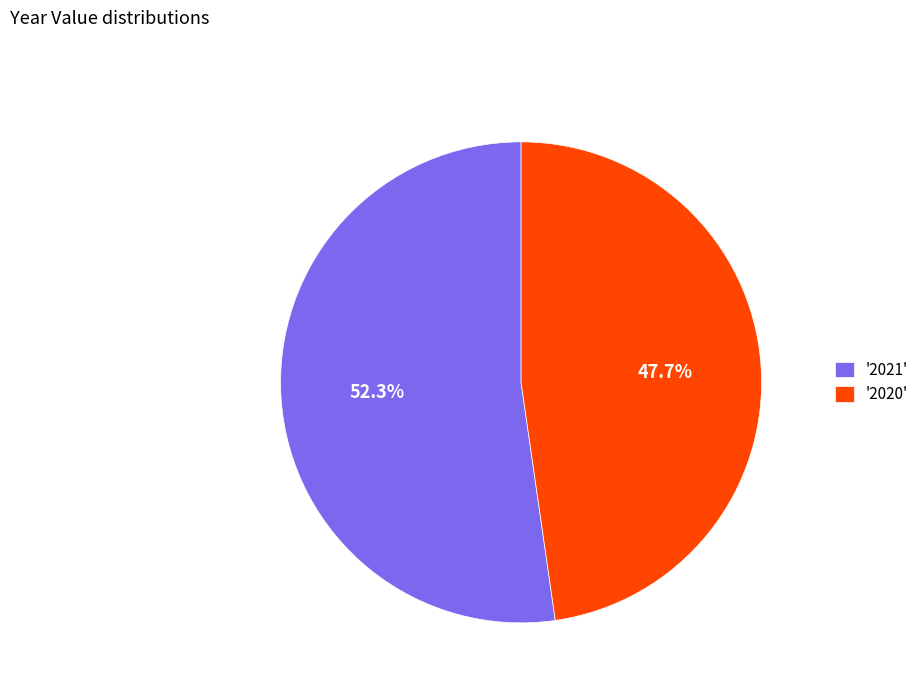

How many segments does this pie chart have?

2